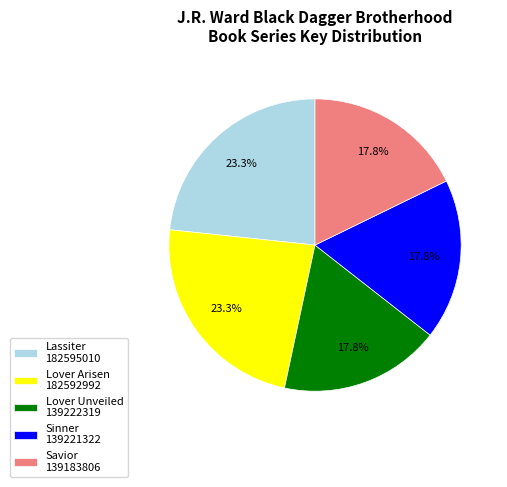

Do Savior and Sinner together represent more than half of the pie?

No